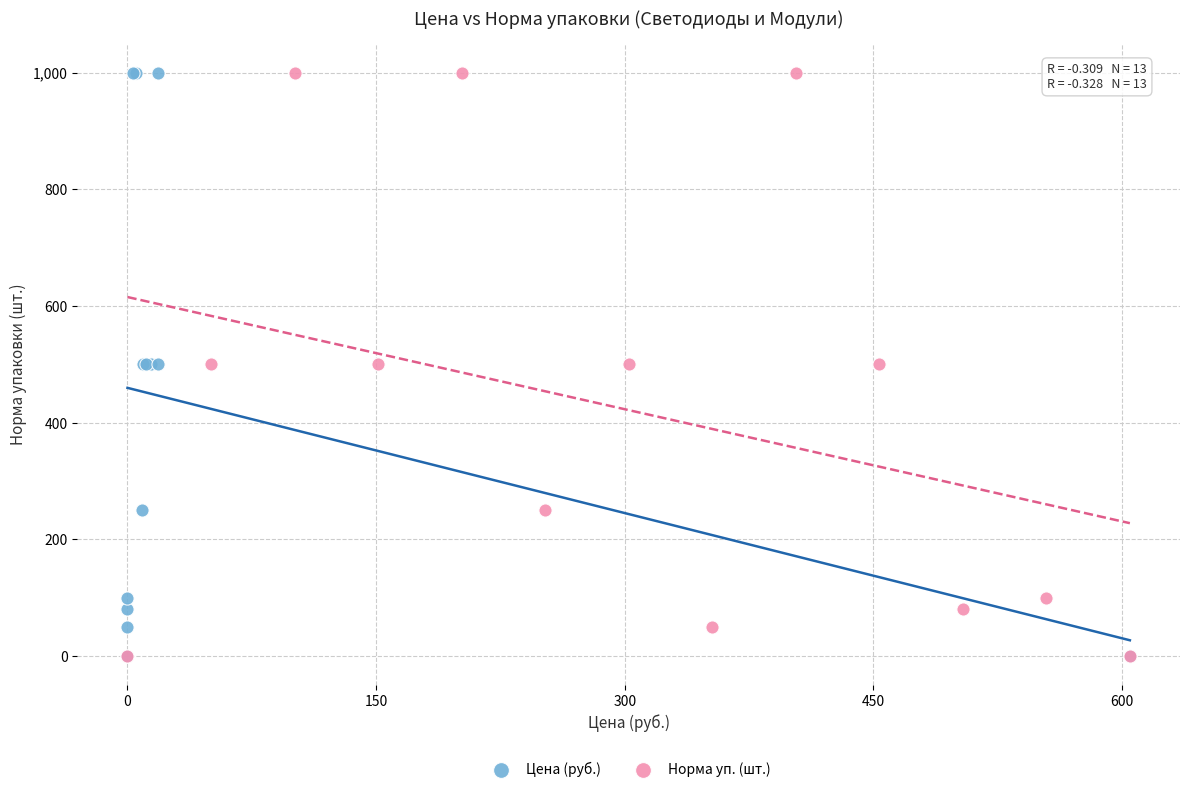

What are all the series names shown in the legend?

Цена (руб.), Норма уп. (шт.)